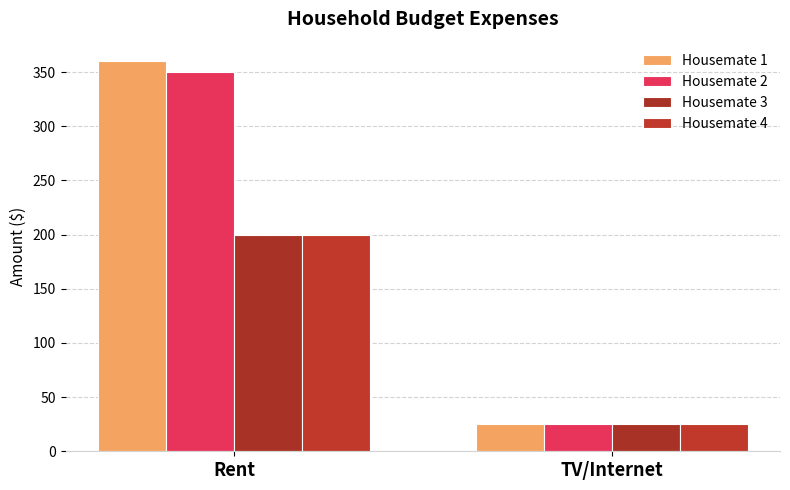

The Housemate 4 series shows 200 at Rent. True or false?

True